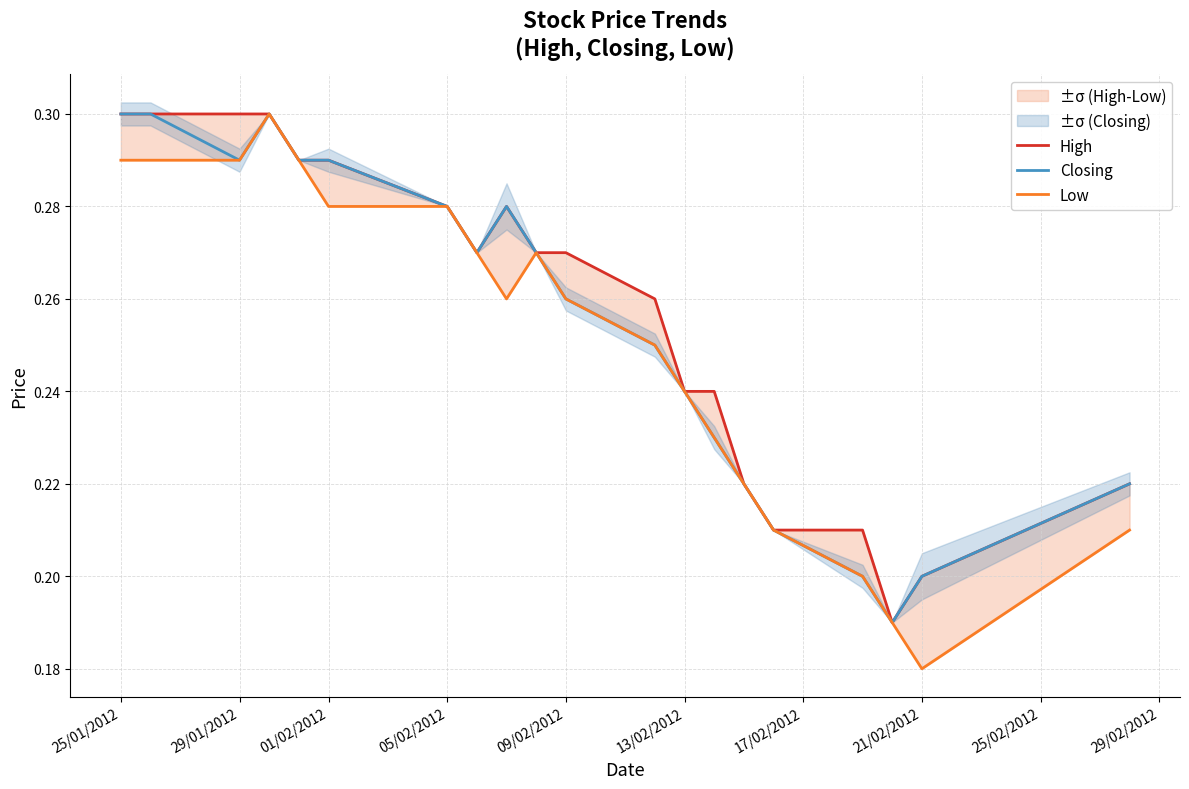

List the series in order of their peak value, highest first.

High, Closing, Low